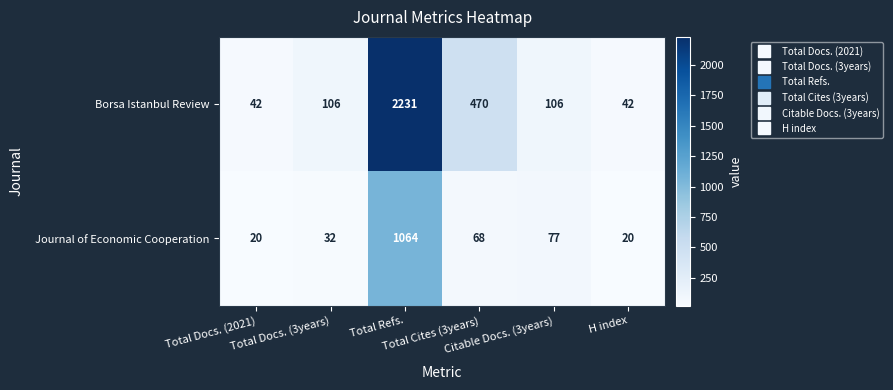

What is the difference between the highest and lowest values at H index?

22